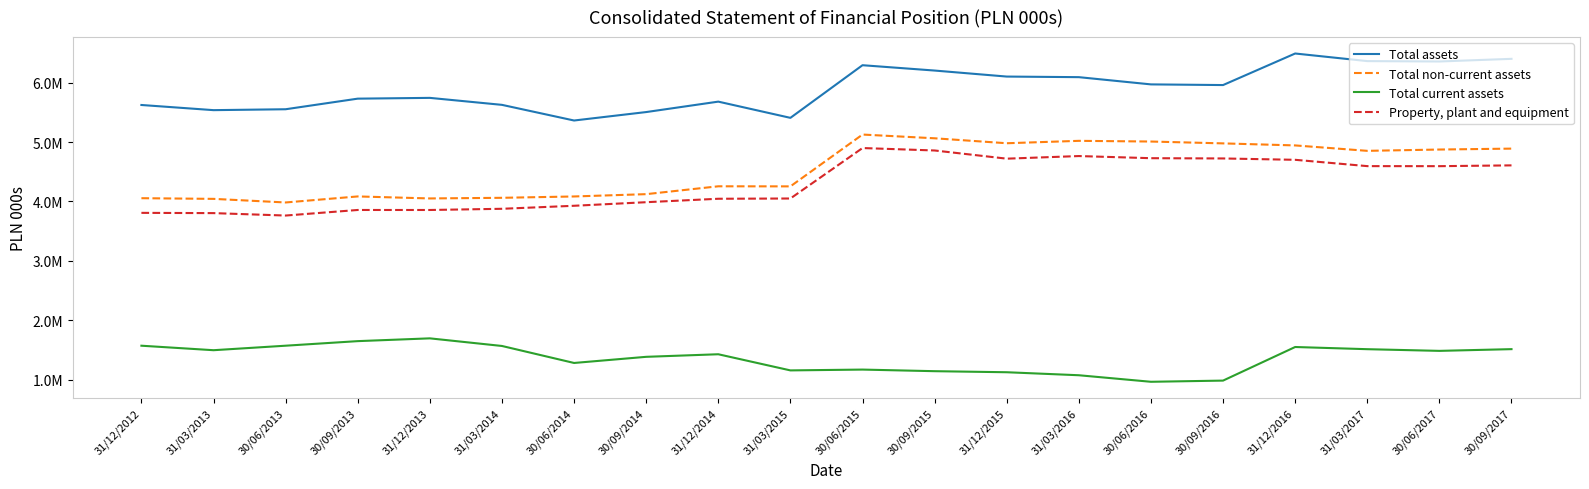

What is the average value of the Total assets series?

5900035.5